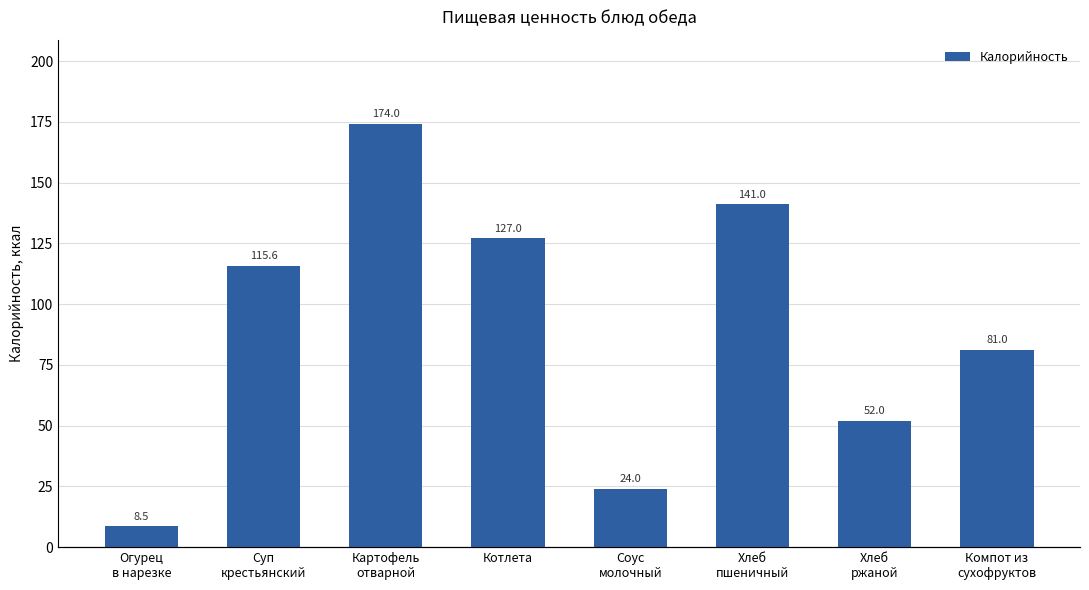

How many data points does each series have?

8